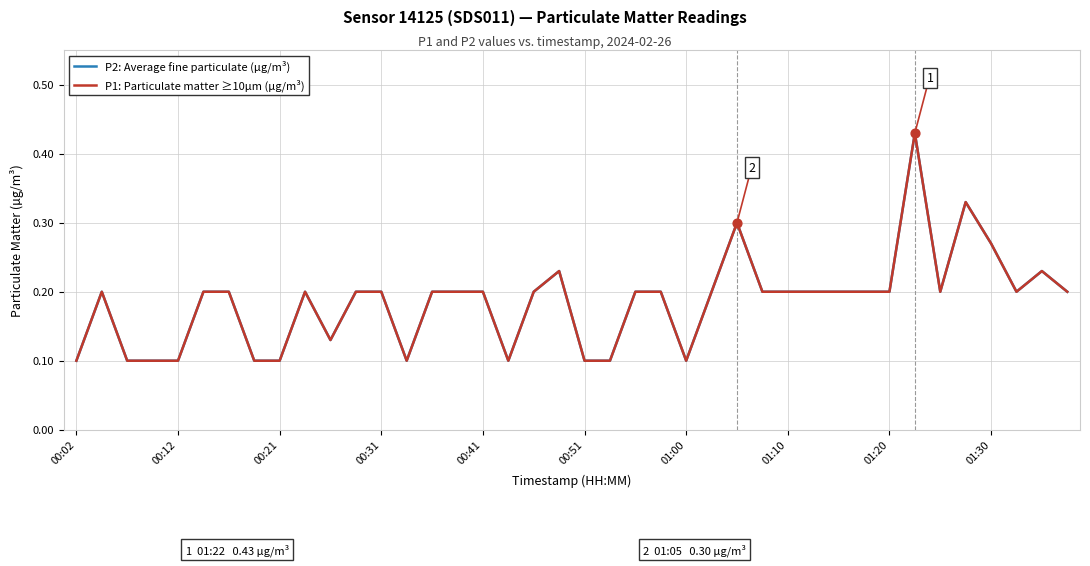

At how many categories does at least one series exceed 0?

40